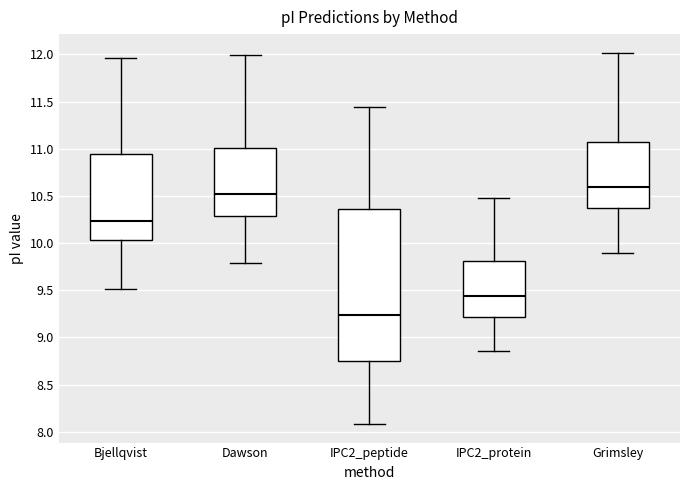

Comparing the boxes themselves (not the whiskers), which one is the tallest?

IPC2_peptide